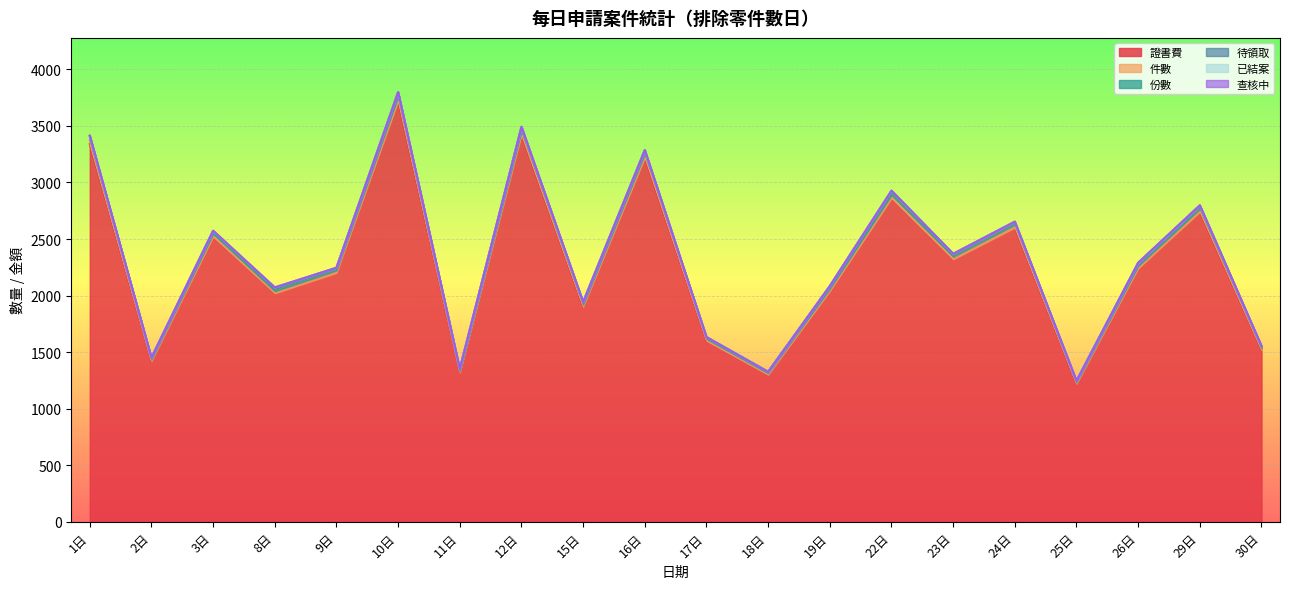

What is the maximum value for 證書費?

3720